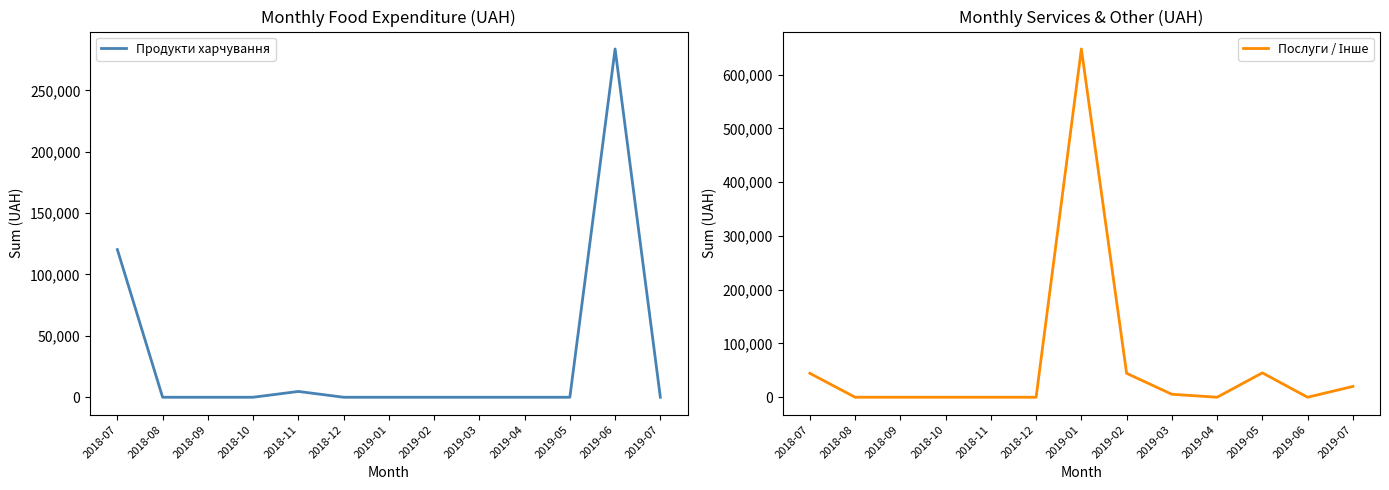

Reading left to right, transcribe all the data shown in this chart.

Продукти харчування: 2018-07=120319.7	2018-08=0.0	2018-09=0.0	2018-10=0.0	2018-11=4722.0	2018-12=0.0	2019-01=0.0	2019-02=0.0	2019-03=0.0	2019-04=0.0	2019-05=0.0	2019-06=283734.0	2019-07=0.0
Послуги / Інше: 2018-07=44545.5	2018-08=0.0	2018-09=0.0	2018-10=0.0	2018-11=0.0	2018-12=0.0	2019-01=647869.6	2019-02=44518.5	2019-03=5540.5	2019-04=0.0	2019-05=45385.5	2019-06=0.0	2019-07=20103.2